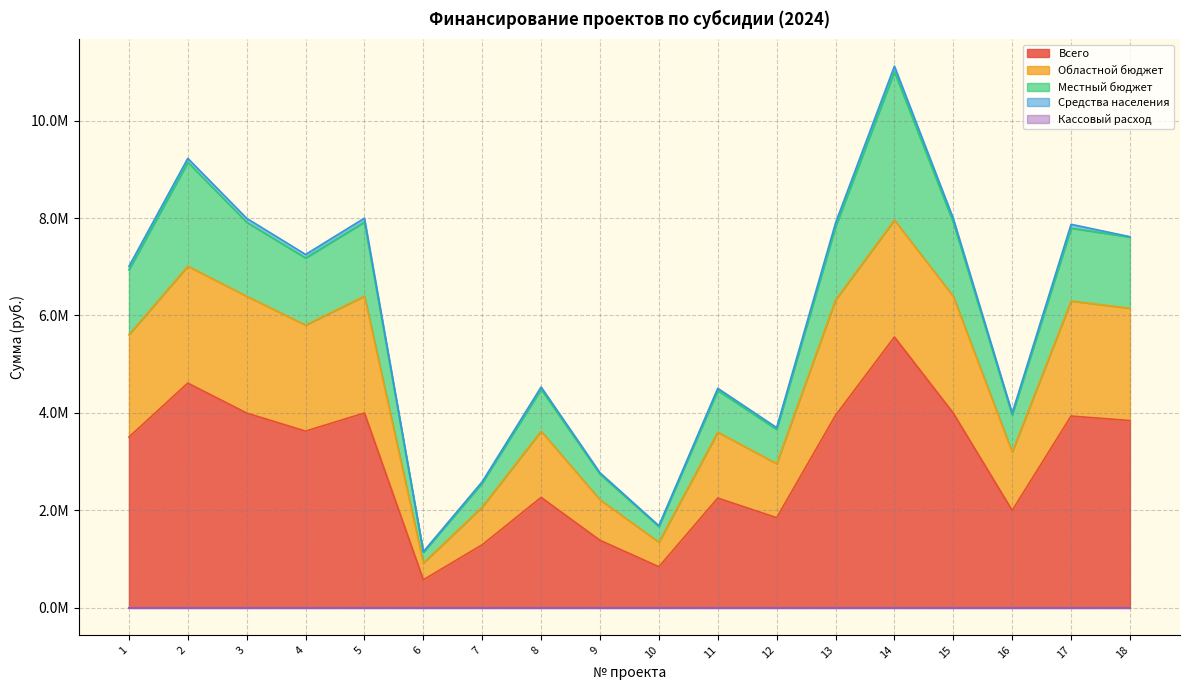

Between 8 and 18, which is larger?

18